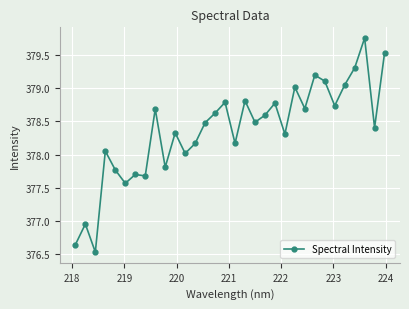

True or false: there are more than 2 points higher than both neighbors.

True